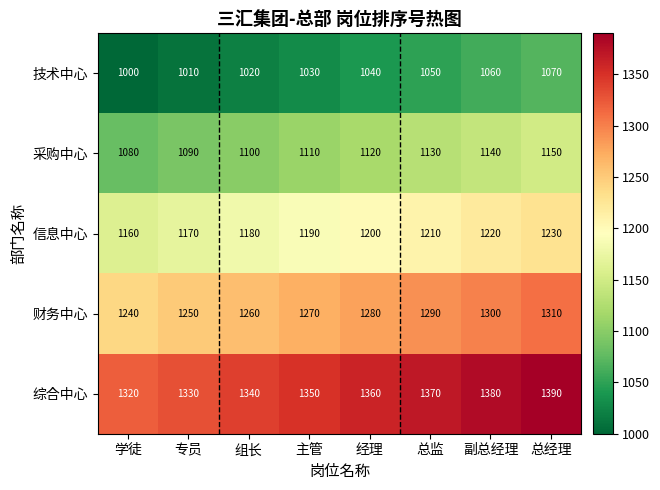

List the series in order of their peak value, highest first.

综合中心, 财务中心, 信息中心, 采购中心, 技术中心